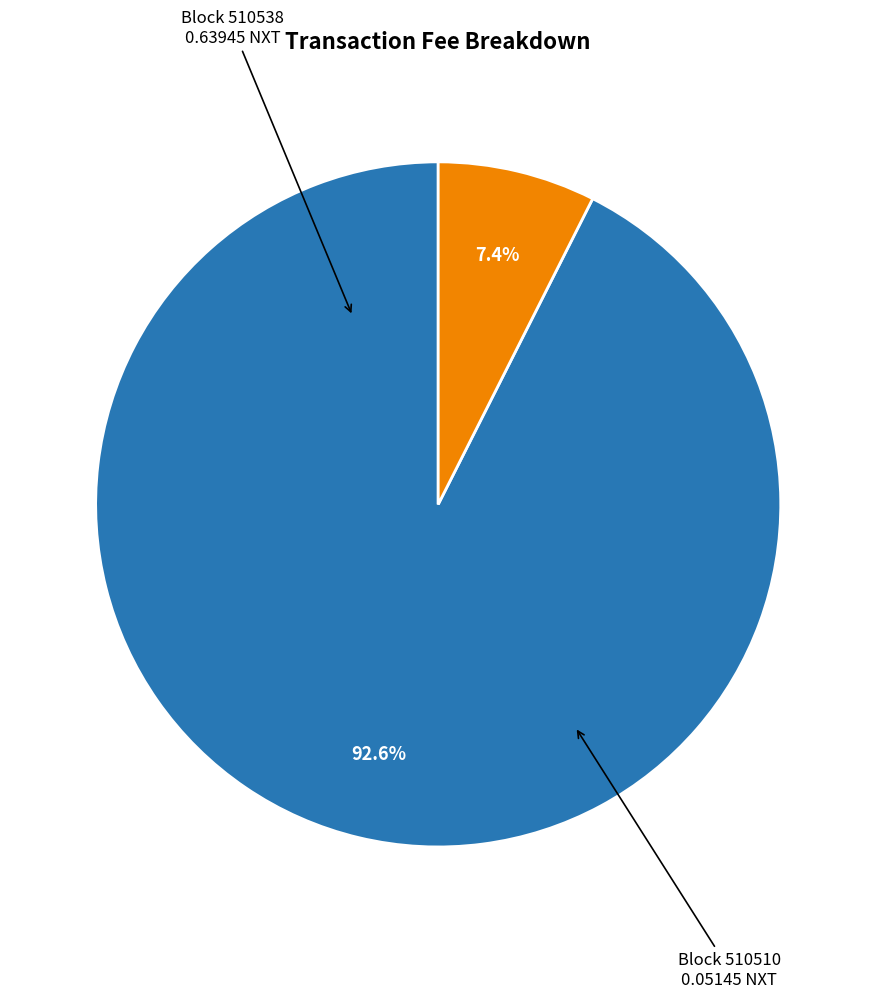

To the nearest percent, what is the difference between the largest and smallest slice percentages?

85%